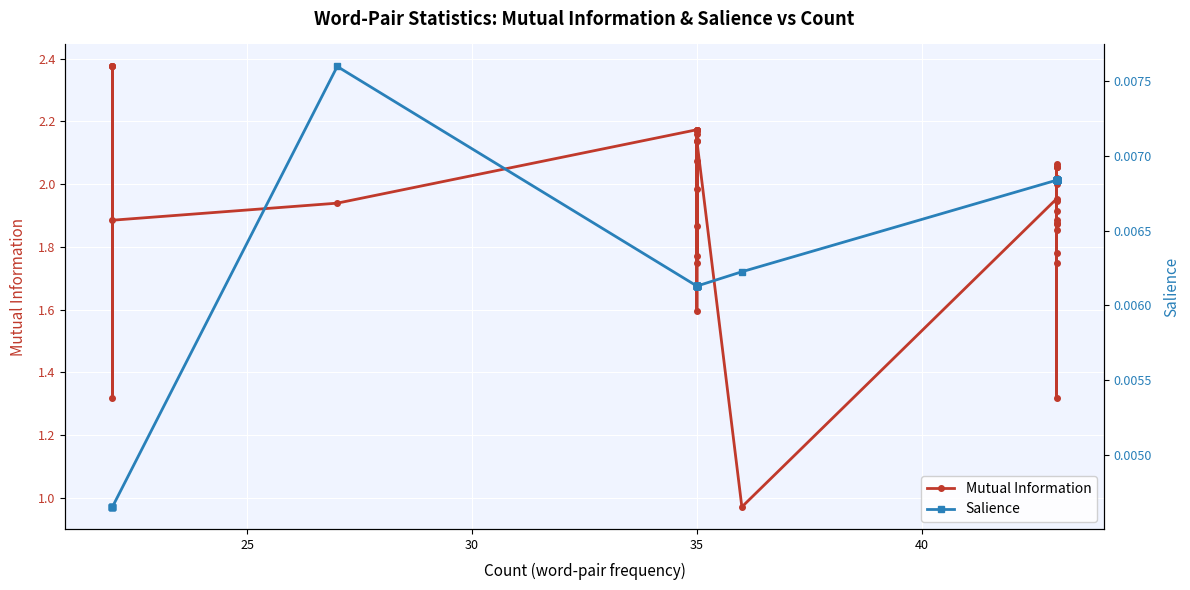

Between 20 and 25, which series saw the biggest shift?

Mutual Information